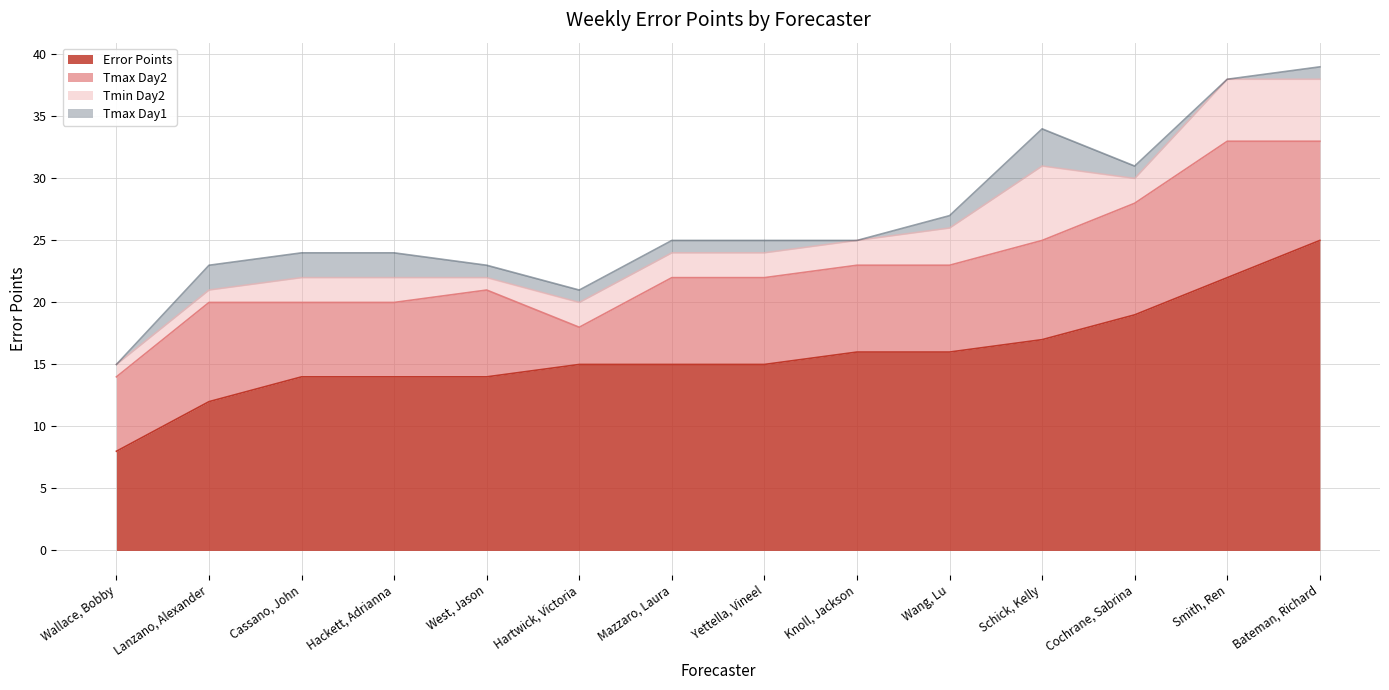

Which has a higher value, Cassano, John or Knoll, Jackson?

Knoll, Jackson